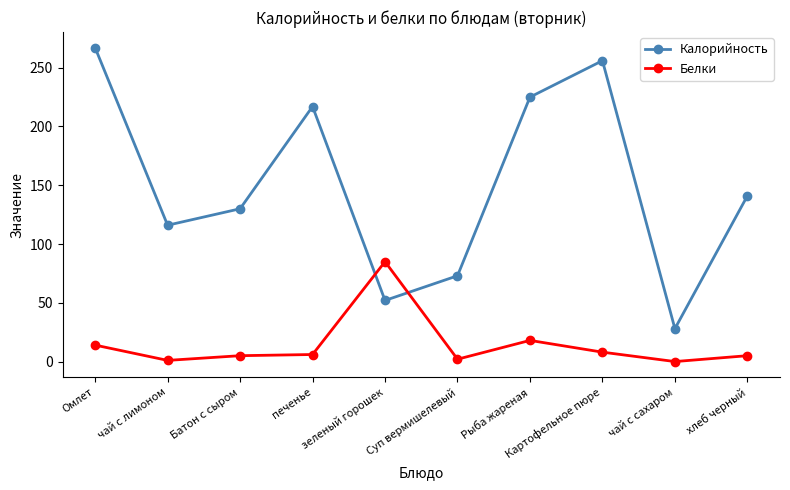

Between which two adjacent categories do Белки and Калорийность first intersect?

печенье and зеленый горошек